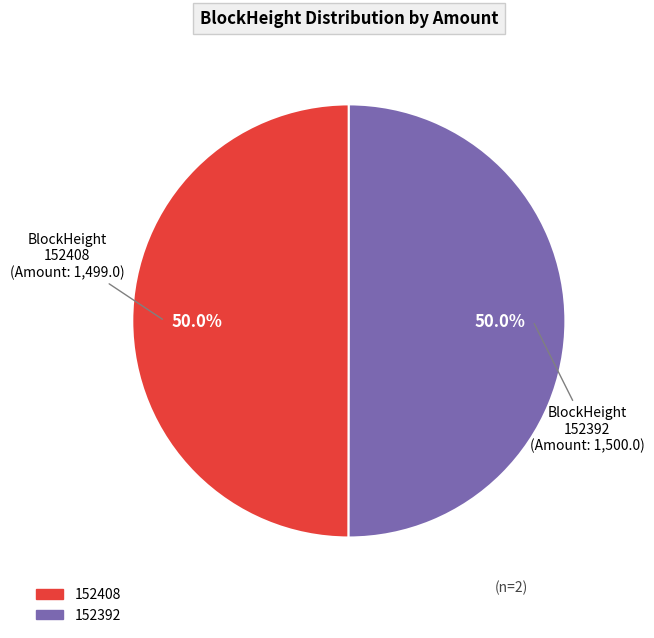

What percentage is NOT represented by 152392?

50.0%